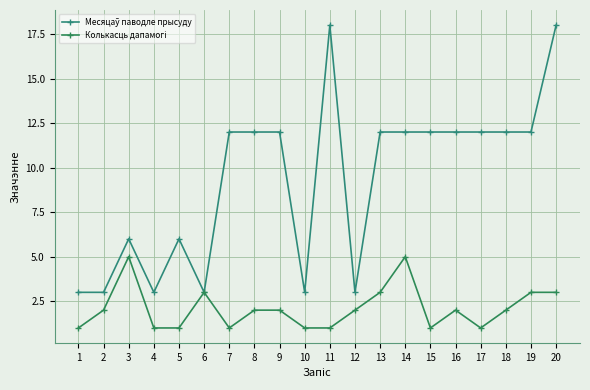

Reading left to right, what are all the values shown in this chart?

Месяцаў паводле прысуду: 1=3	2=3	3=6	4=3	5=6	6=3	7=12	8=12	9=12	10=3	11=18	12=3	13=12	14=12	15=12	16=12	17=12	18=12	19=12	20=18
Колькасць дапамогі: 1=1	2=2	3=5	4=1	5=1	6=3	7=1	8=2	9=2	10=1	11=1	12=2	13=3	14=5	15=1	16=2	17=1	18=2	19=3	20=3